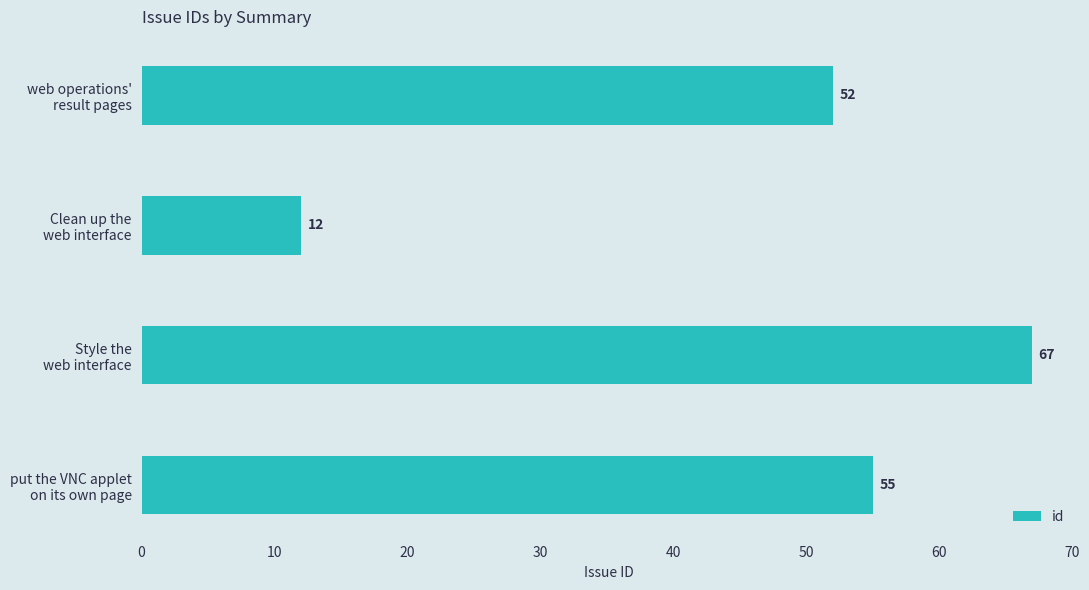

What is the value of the 3rd bar from the top?

67